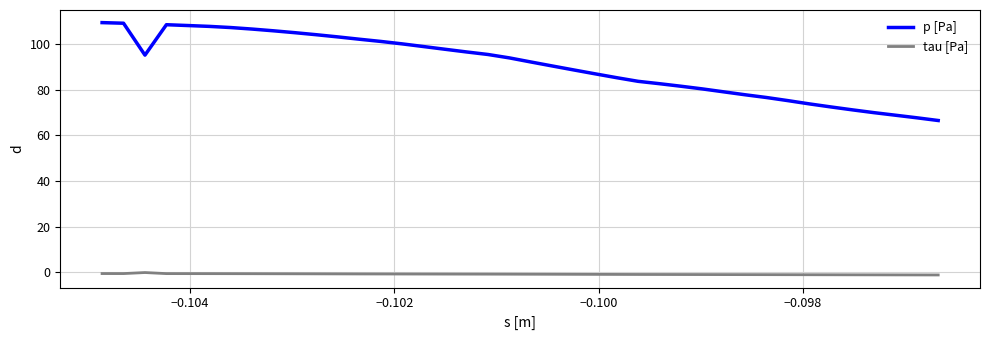

Which series has the widest spread of values?

p [Pa]